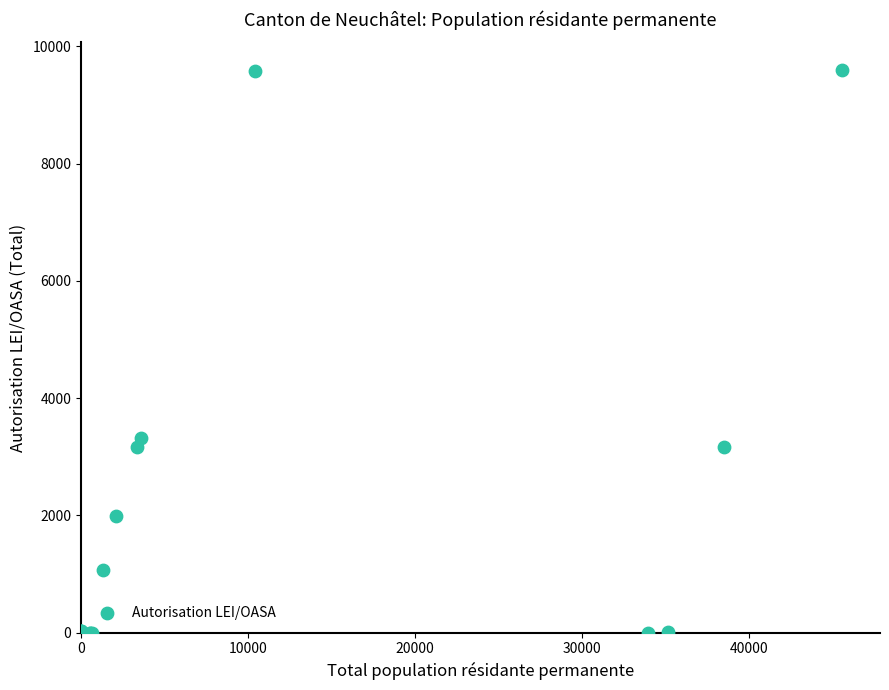

What Y value in the scatter plot is closest to 4795?

3325